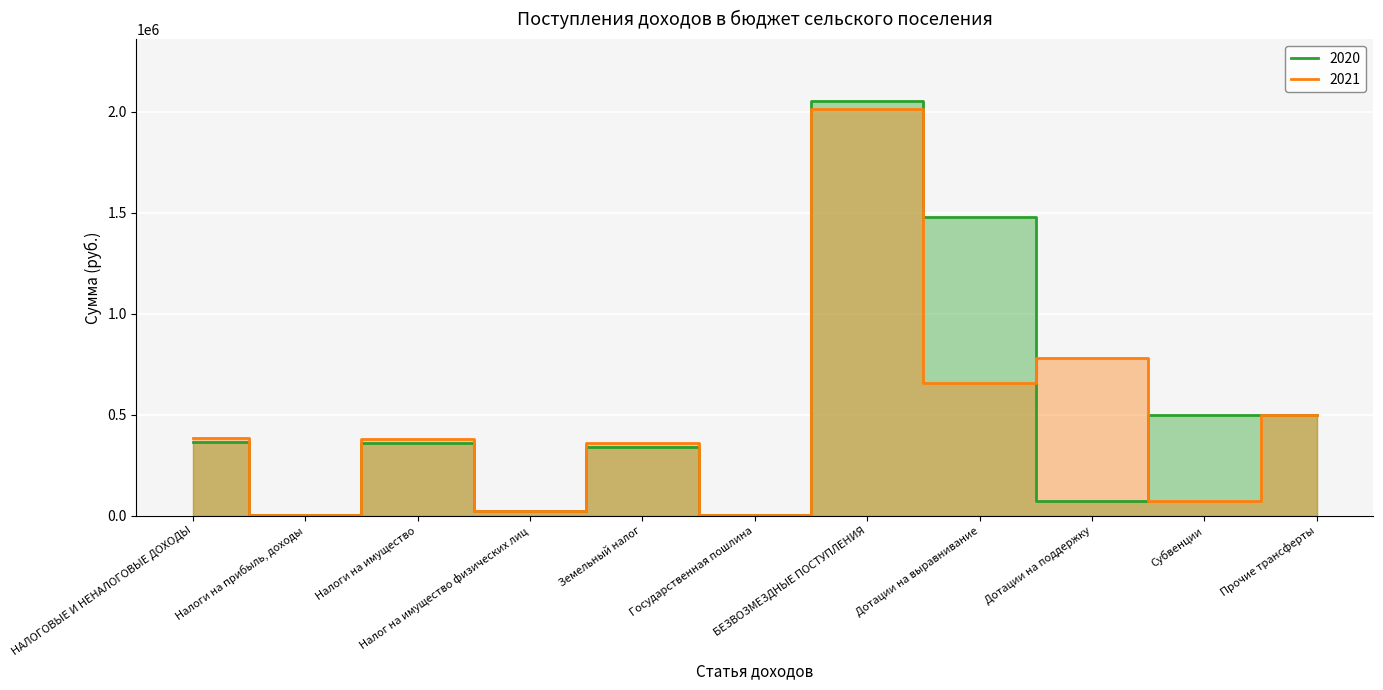

What is the label of the 2nd point from the right?

Субвенции